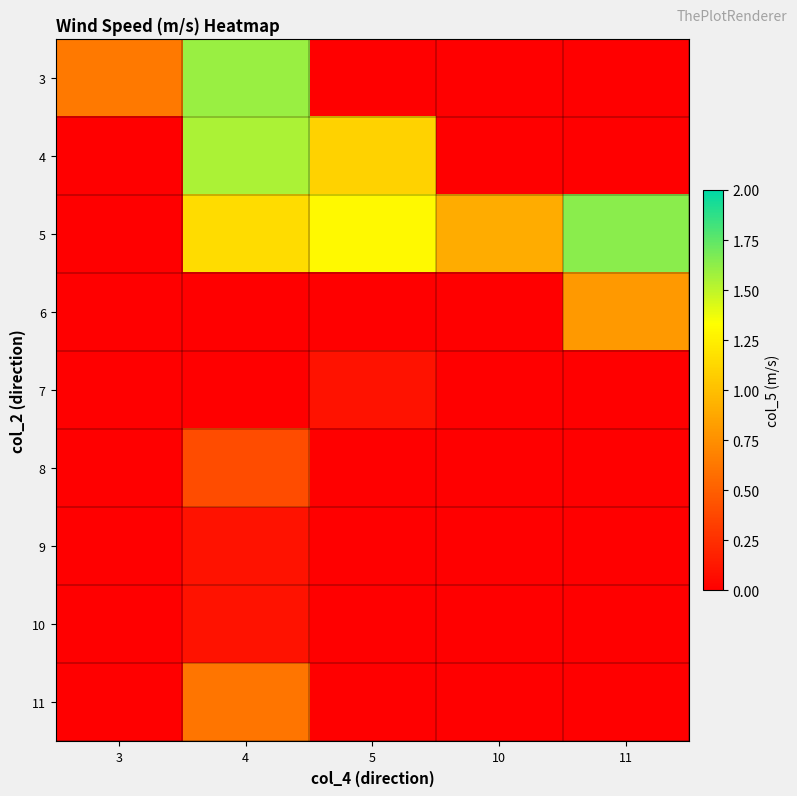

How many series are shown in this chart?

9